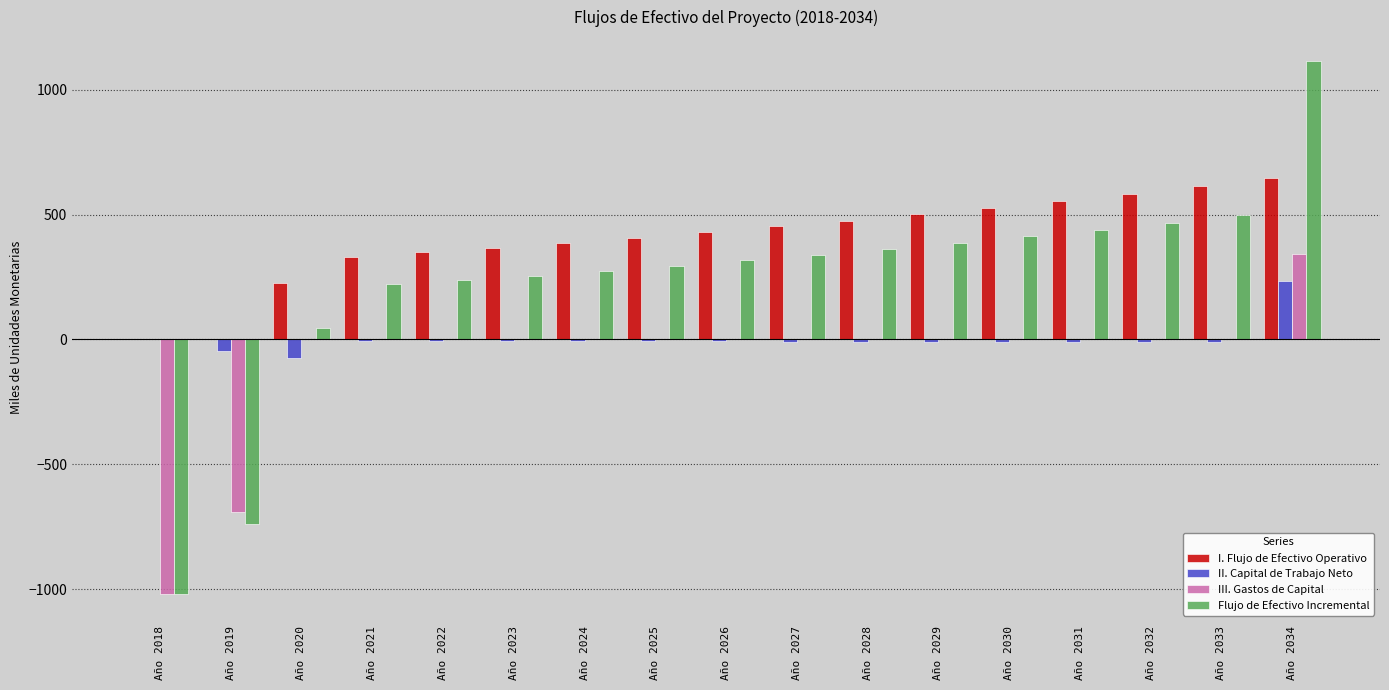

Is it true that Flujo de Efectivo Incremental equals 109.2 at Año 2025?

False